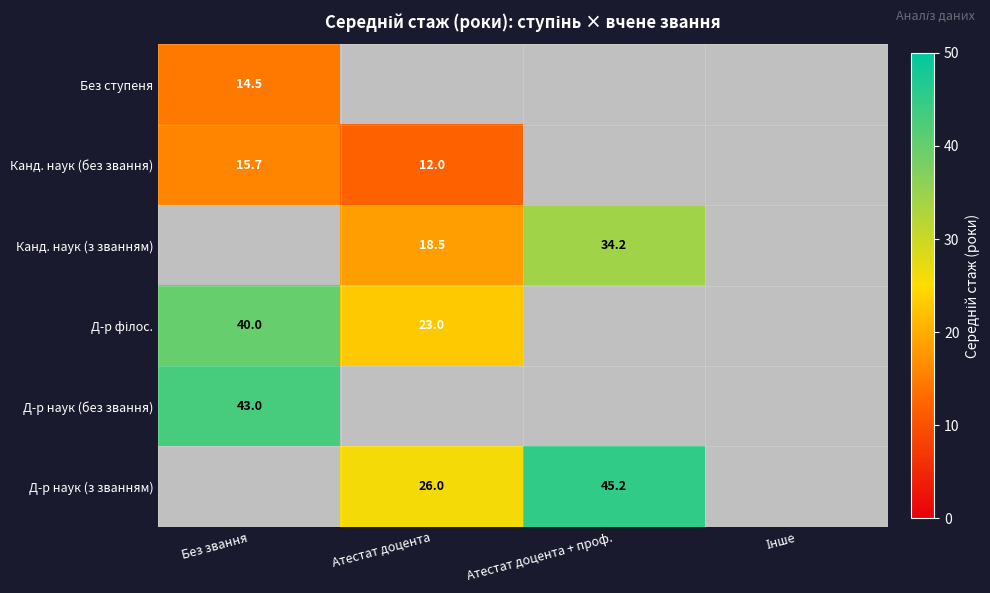

The value of Д-р наук (з званням) at Атестат доцента + проф. is 45.2. True or false?

True